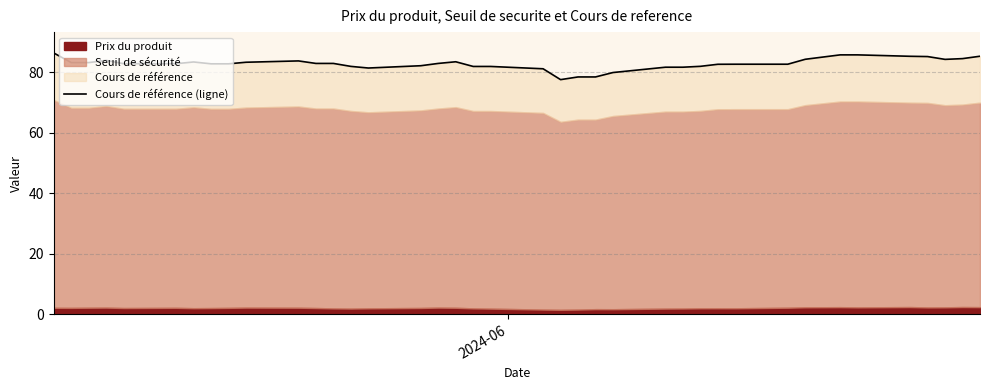

What is the difference between the second highest and minimum values?

8.2